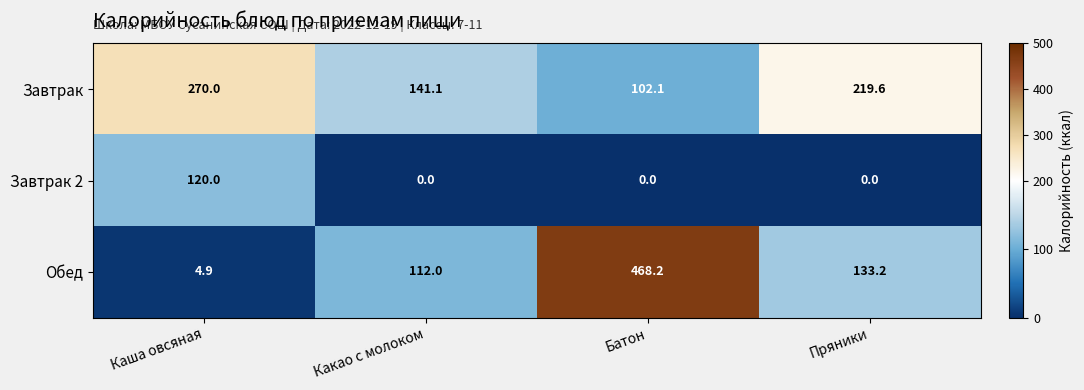

The value of Обед at Батон is 468.2. True or false?

True